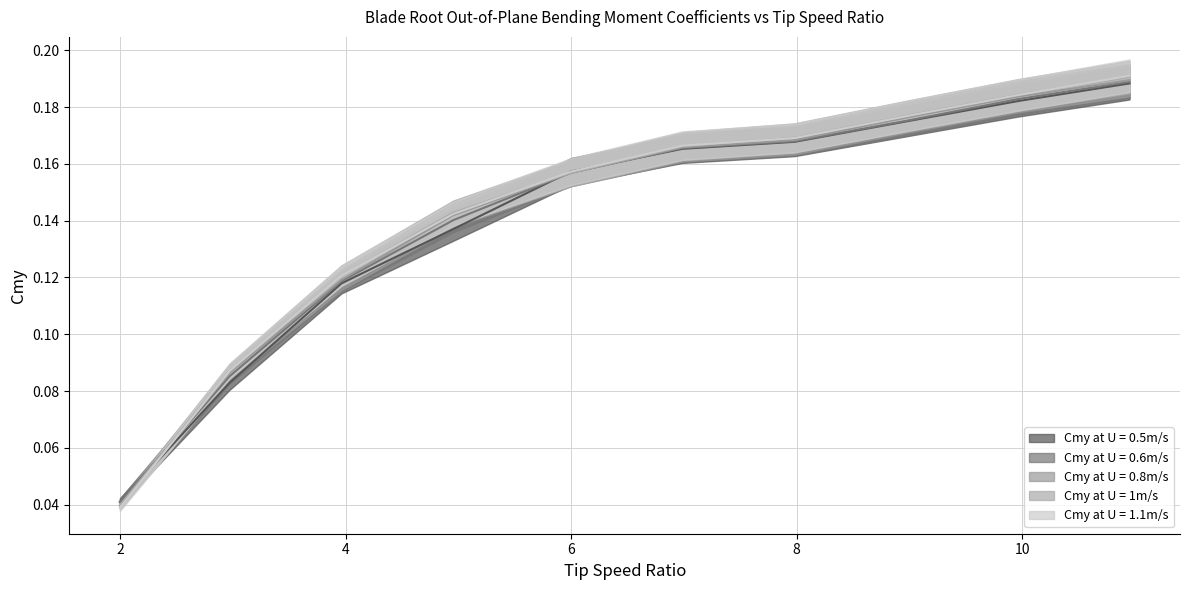

Between 2 and 9, which series saw the biggest shift?

Cmy at U = 0.5m/s